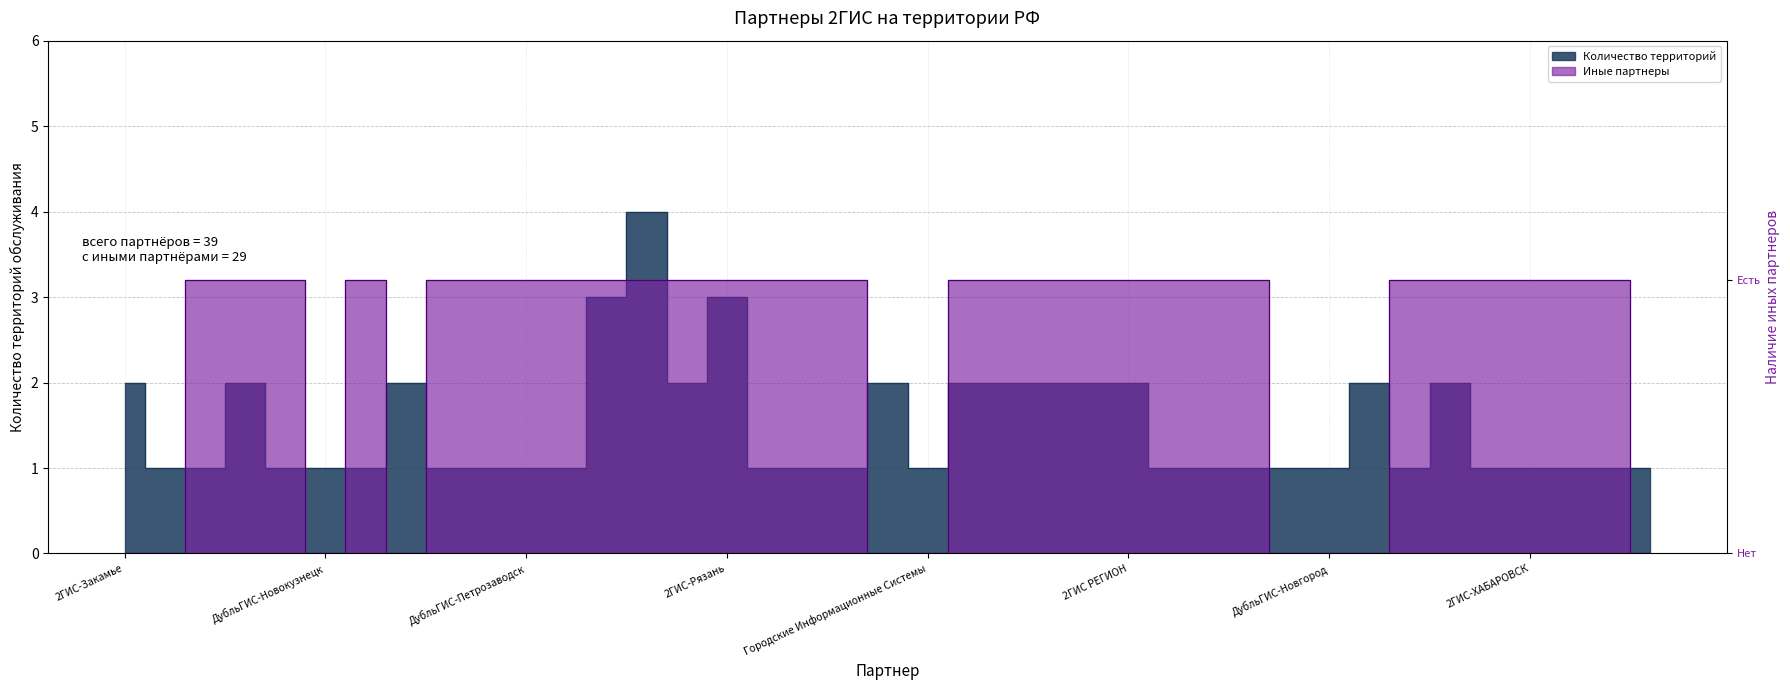

At which category is the sum across all series the highest?

2ГИС-Калининград